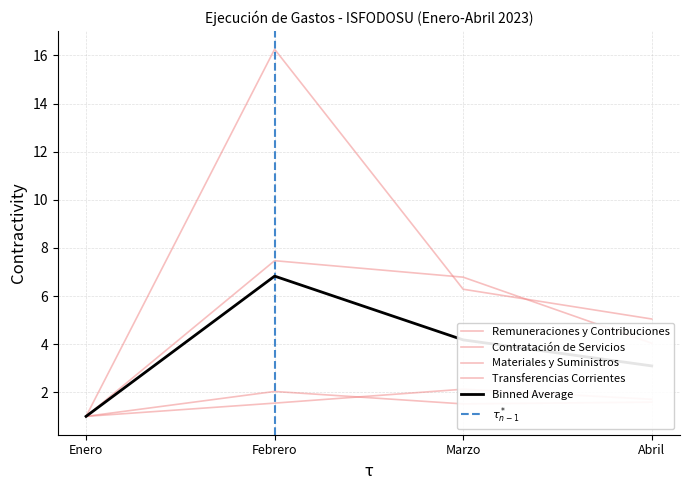

What is the total value across all series at Febrero?

27.3